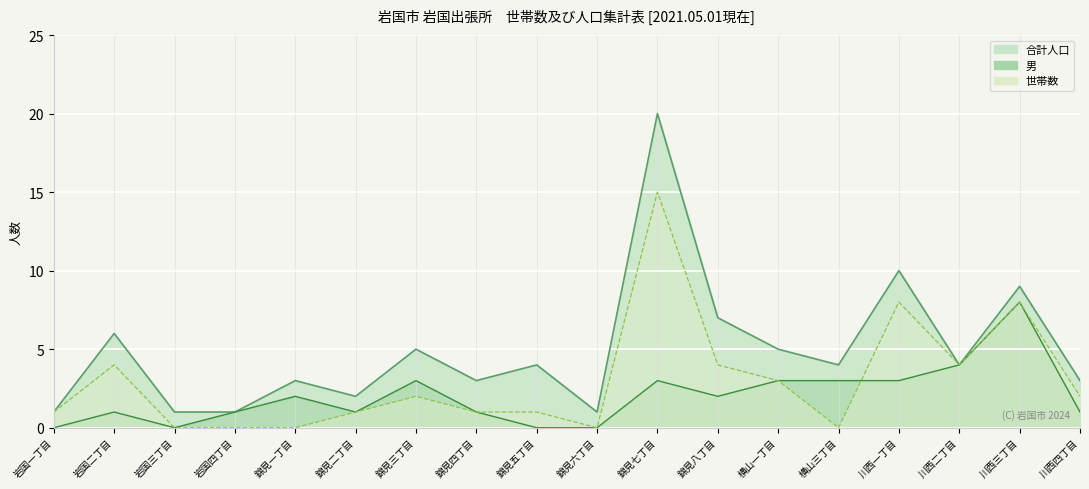

How many data points in 世帯数 are above 2?

7